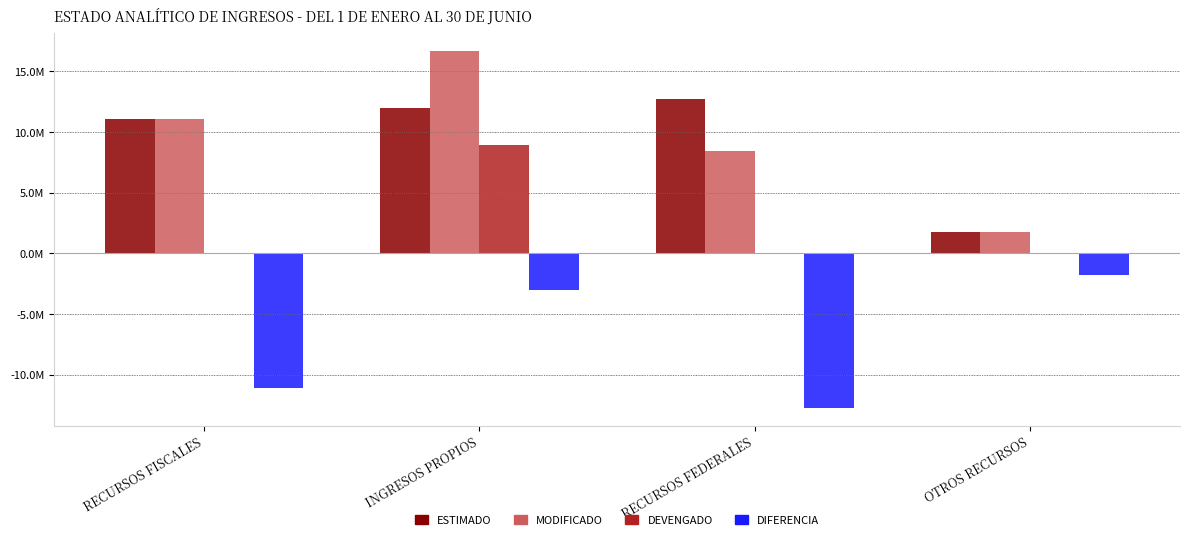

The DEVENGADO series shows 5945634.9 at RECURSOS FISCALES. True or false?

False